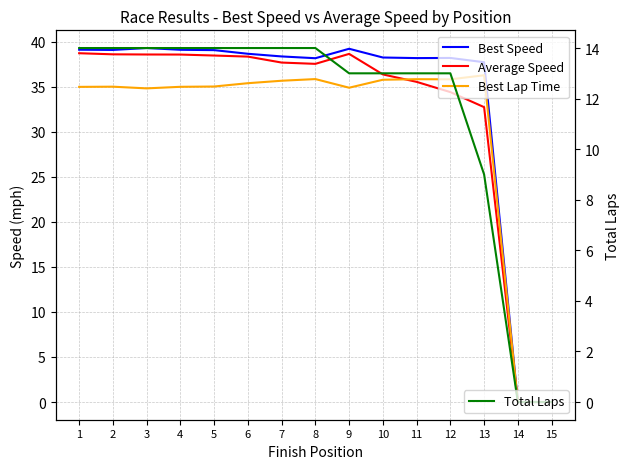

Reading left to right, transcribe all the data shown in this chart.

Best Speed: 1=39.1	2=39.1	3=39.3	4=39.1	5=39.1	6=38.7	7=38.4	8=38.2	9=39.2	10=38.2	11=38.2	12=38.2	13=37.7	14=0.0	15=0.0
Average Speed: 1=38.7	2=38.6	3=38.6	4=38.6	5=38.5	6=38.3	7=37.7	8=37.5	9=38.6	10=36.4	11=35.5	12=34.4	13=32.7	14=0.0	15=0.0
Best Lap Time: 1=35.0	2=35.0	3=34.8	4=35.0	5=35.0	6=35.4	7=35.7	8=35.8	9=34.9	10=35.8	11=35.8	12=35.8	13=36.3	14=0.0	15=0.0
Total Laps: 1=14.0	2=14.0	3=14.0	4=14.0	5=14.0	6=14.0	7=14.0	8=14.0	9=13.0	10=13.0	11=13.0	12=13.0	13=9.0	14=0.0	15=0.0